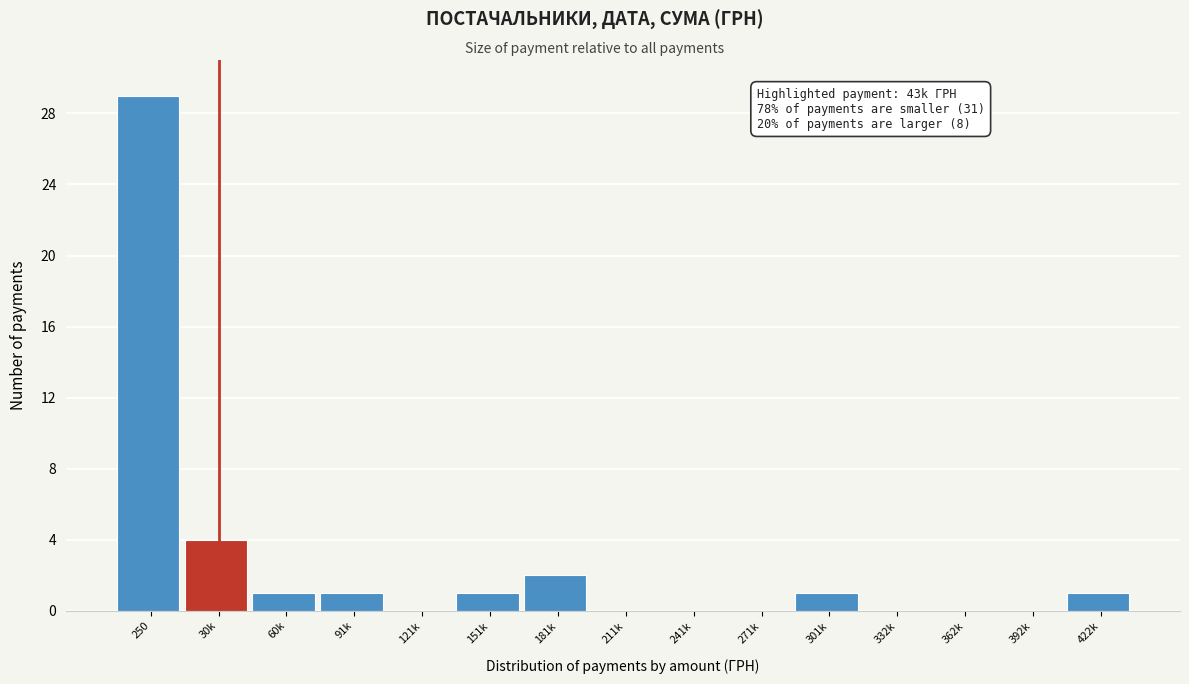

Reading right to left, list all the values displayed in this chart.

422k=1	392k=0	362k=0	332k=0	301k=1	271k=0	241k=0	211k=0	181k=2	151k=1	121k=0	91k=1	60k=1	30k=4	250=29